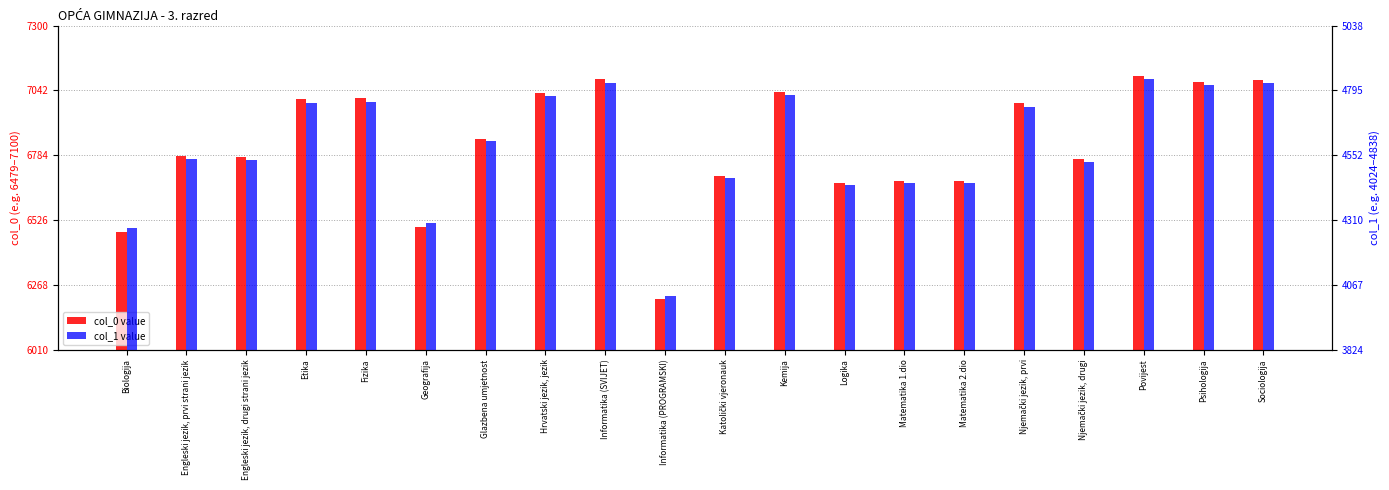

What is the label of the 4th bar from the left?

Etika